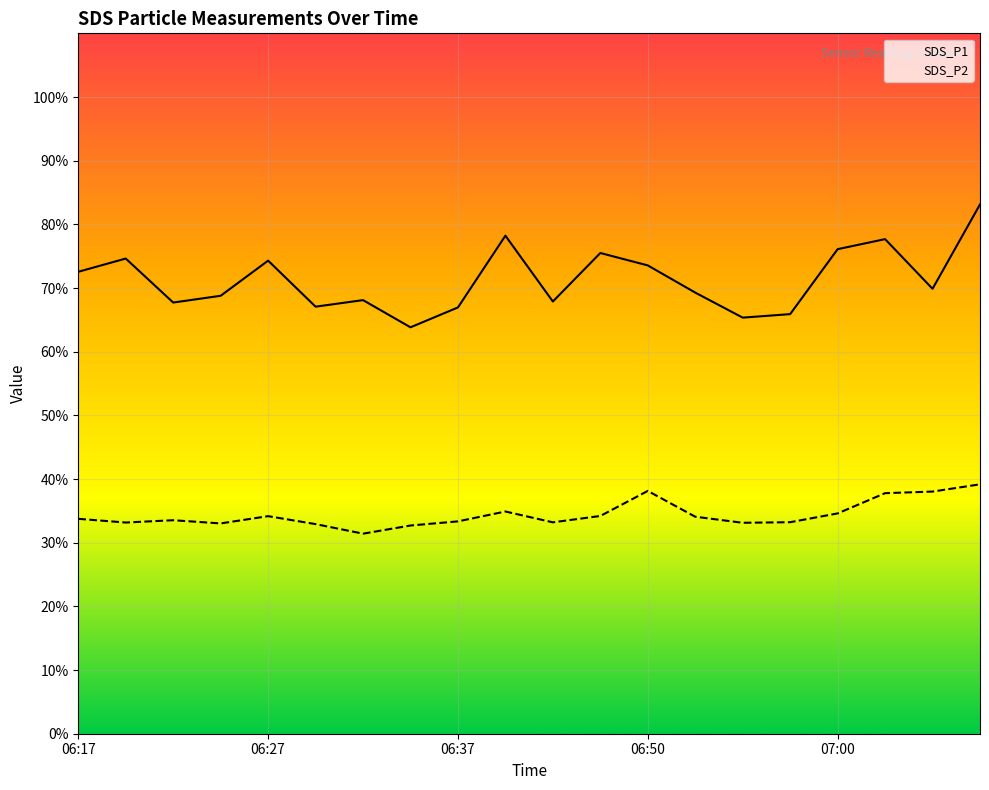

True or false: SDS_P2 and SDS_P1 cross at least once.

False